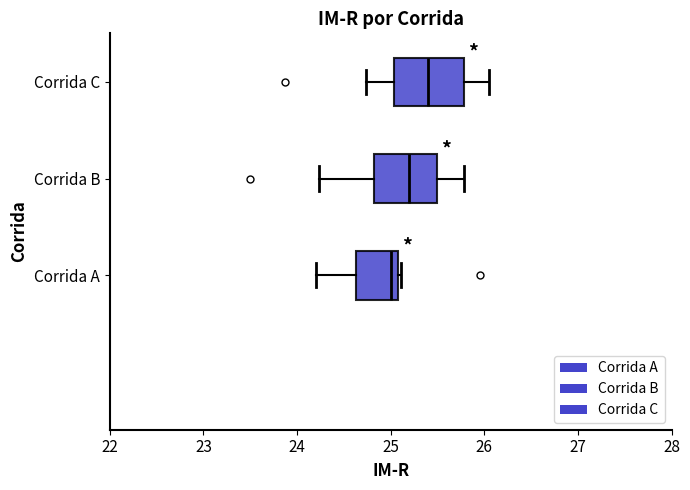

Reading bottom to top, read every box against the x-axis: the position of its median line, the range the box covers, and the ends of its whiskers. The values are not printed on the chart, so give them approximately, as read against the axis.

Corrida A: median 25.0, box 24.6 to 25.1, whiskers 24.2 to 25.1 (just right of the box's right edge)
Corrida B: median 25.2, box 24.8 to 25.5, whiskers 24.2 to 25.8
Corrida C: median 25.4, box 25.0 to 25.8, whiskers 24.7 to 26.0